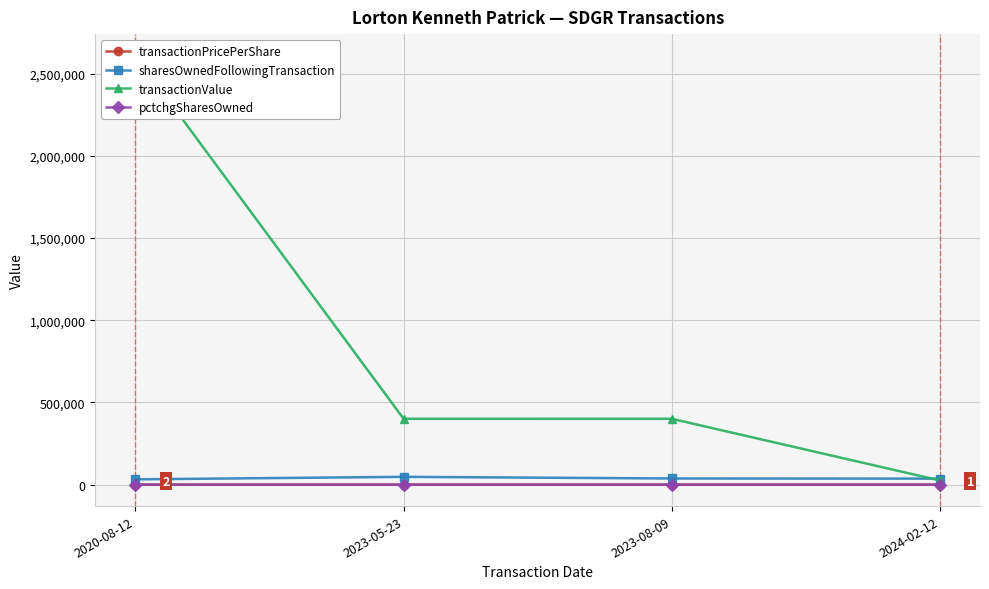

Is this an area chart (filled region under the line)?

No